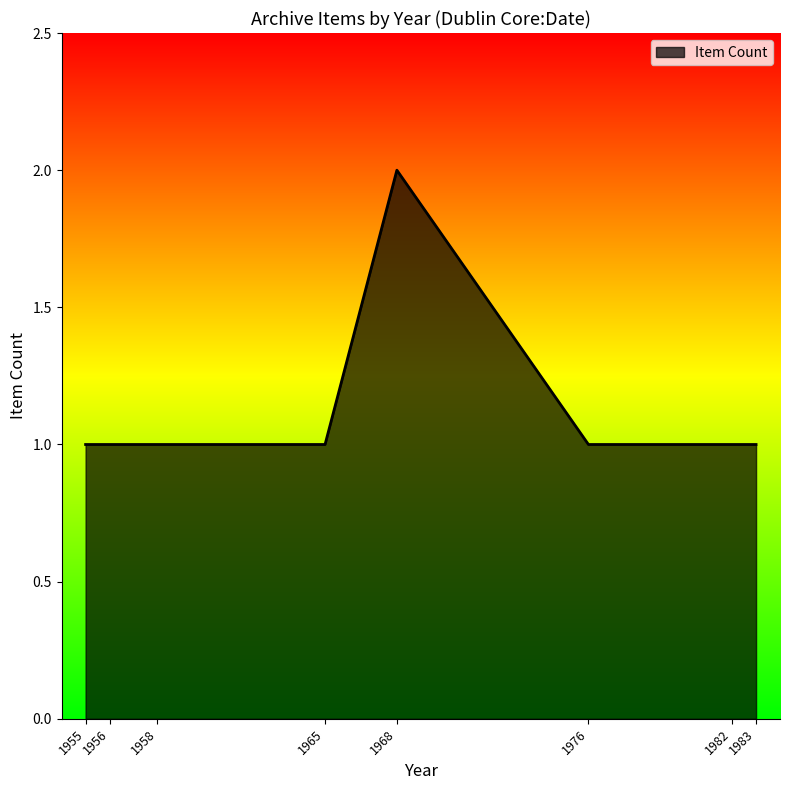

Is it true that the value at 1983 is 1?

True